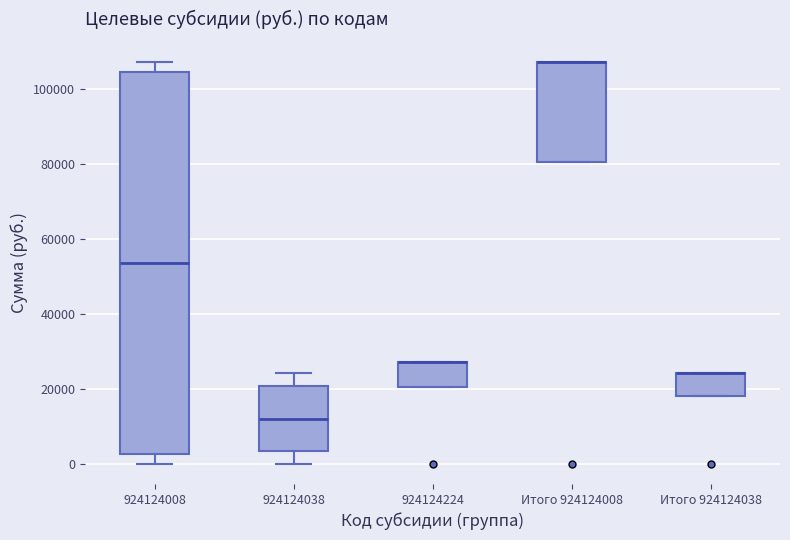

Where is the lower edge of the box for Итого 924124008 on the y-axis? The values are not printed on the chart, so give them approximately, as read against the axis.

80000